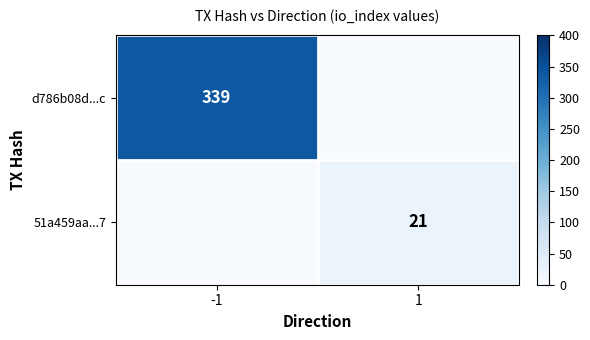

What is the total value across all series at 1?

21